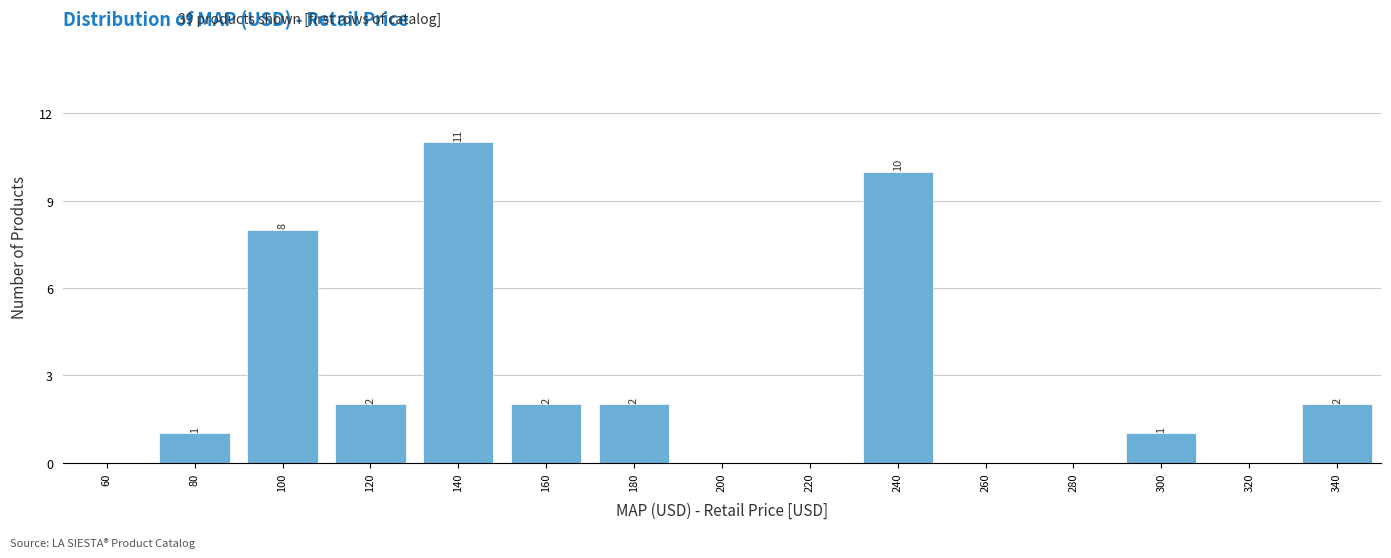

Reading right to left, what are all the values shown in this chart?

340=2	320=0	300=1	280=0	260=0	240=10	220=0	200=0	180=2	160=2	140=11	120=2	100=8	80=1	60=0